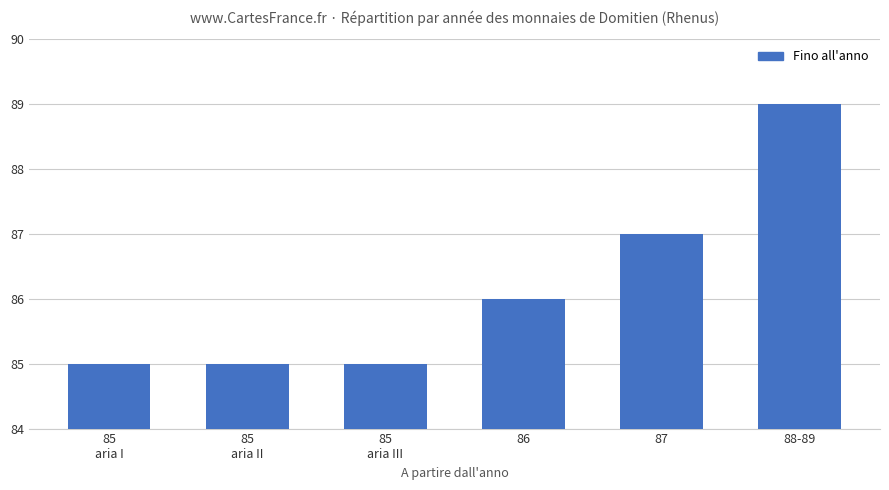

Are the bars grouped side by side (vs. stacked)?

No